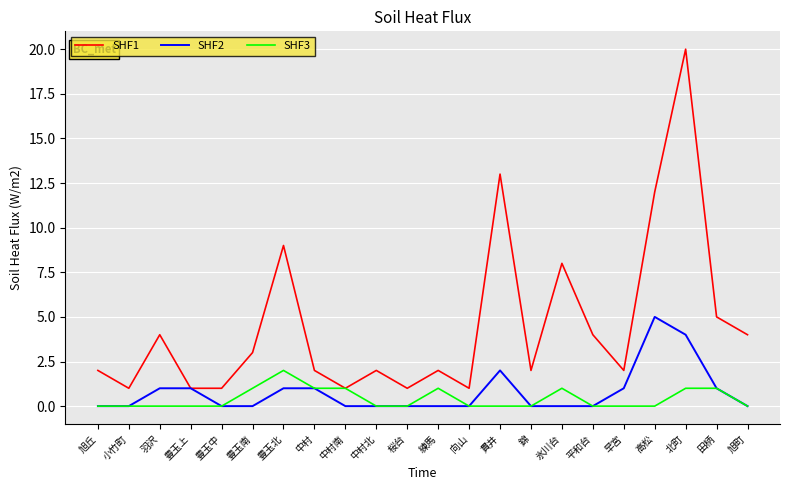

What position from the left is 早宮?

18